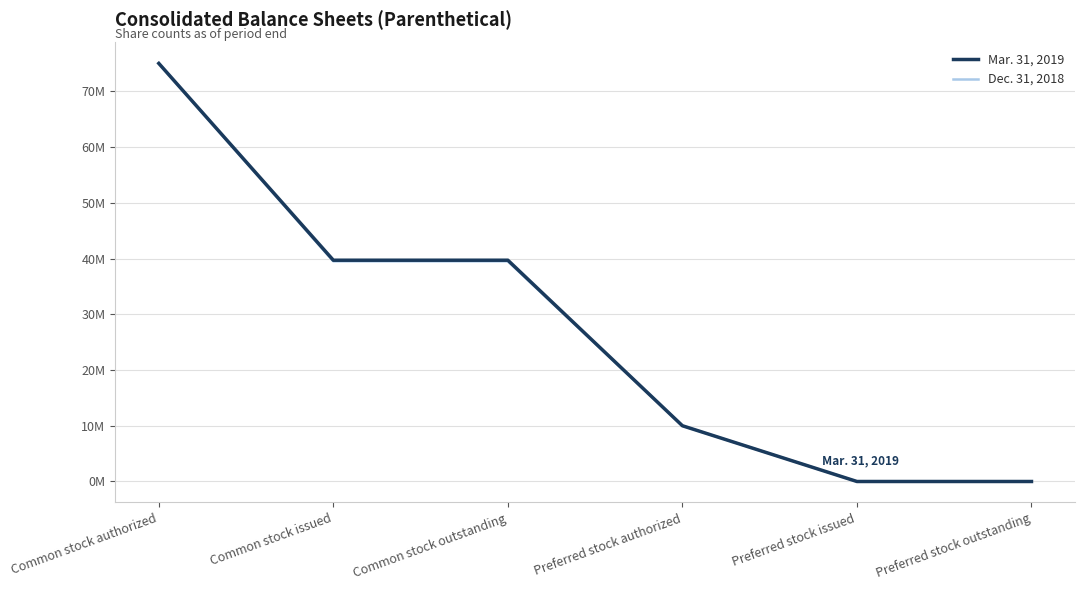

Does the chart have visible grid lines?

Yes